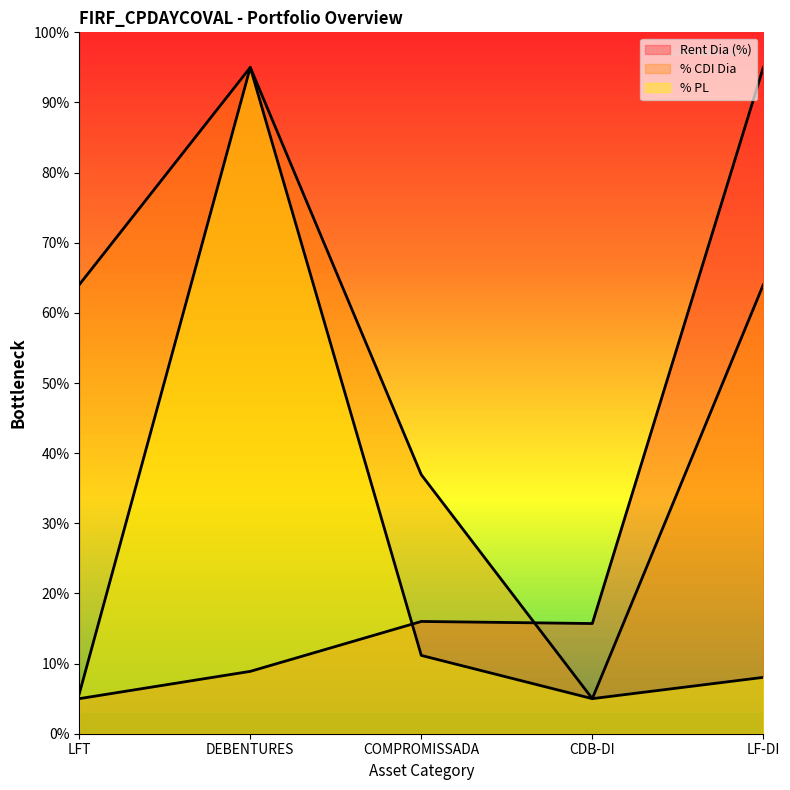

How many lines are shown in the chart?

3